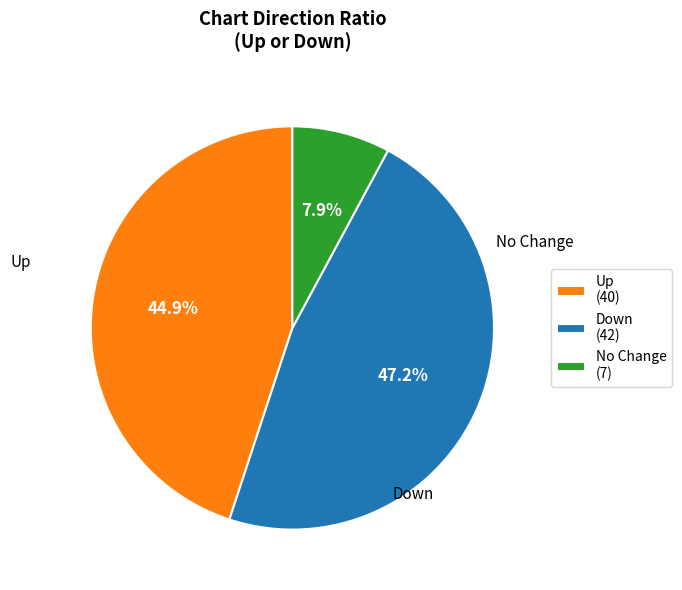

Which slice is the largest?

Down (42)